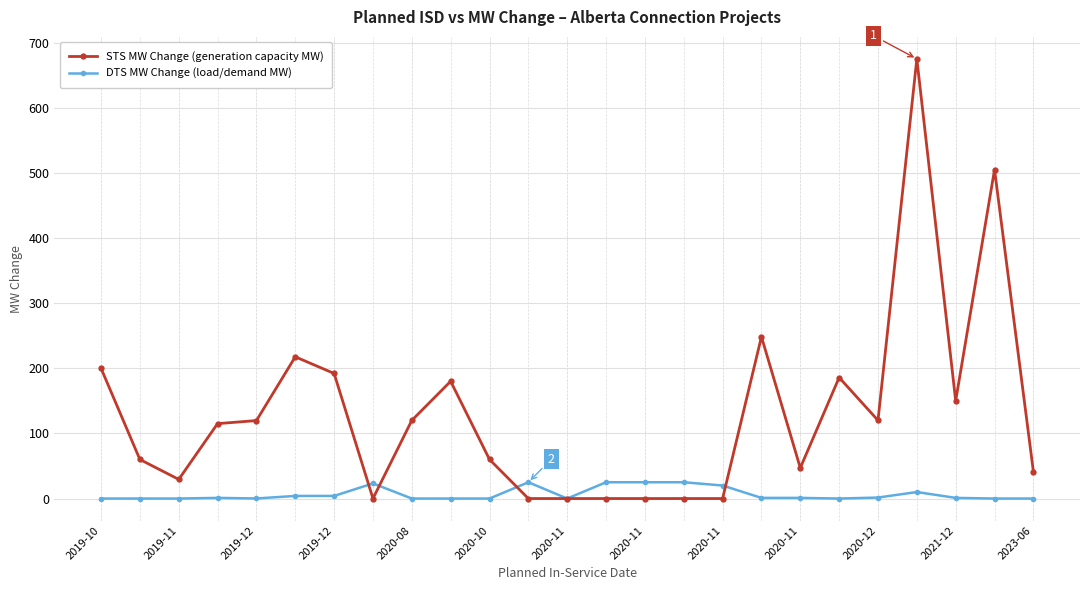

Rank the series by their average value, from lowest to highest.

DTS MW Change (load/demand MW), STS MW Change (generation capacity MW)